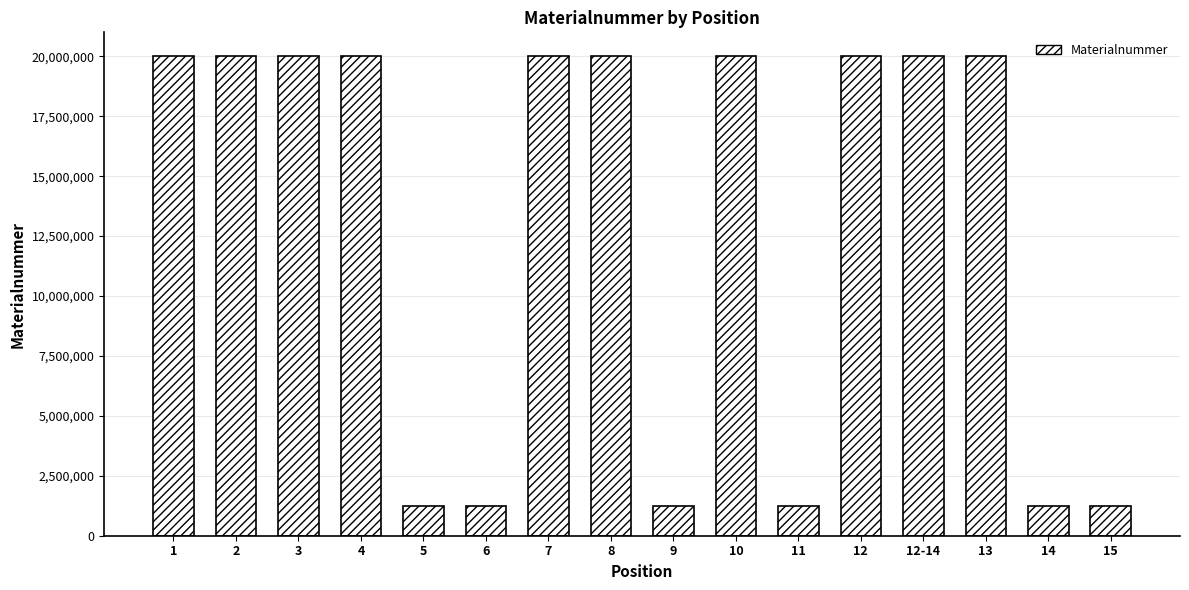

What position from the left is 1?

1